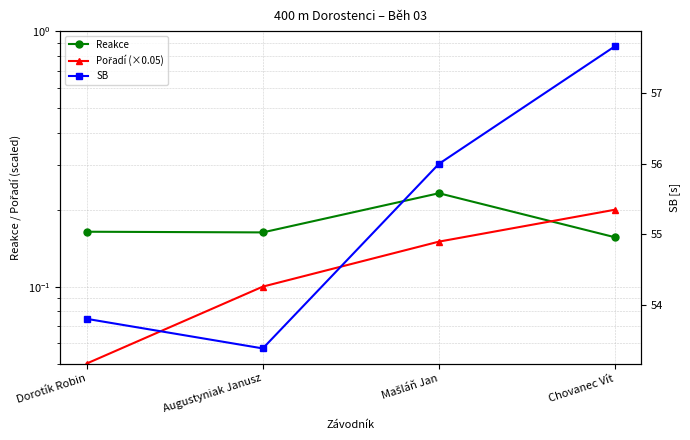

Is it true that Reakce equals 0.0 at Dorotík Robin?

False